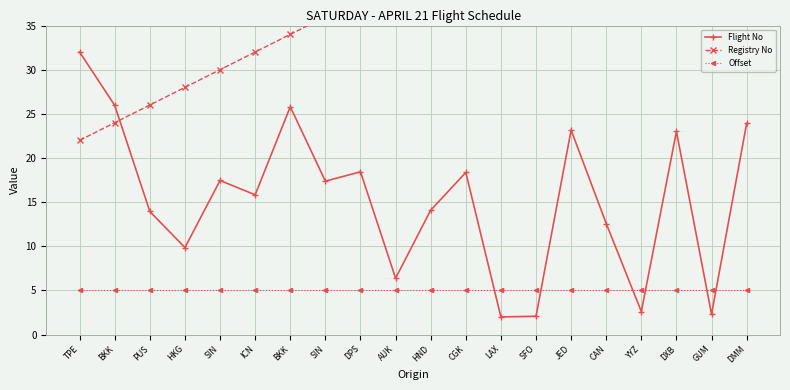

At how many categories does at least one series exceed 44?

8